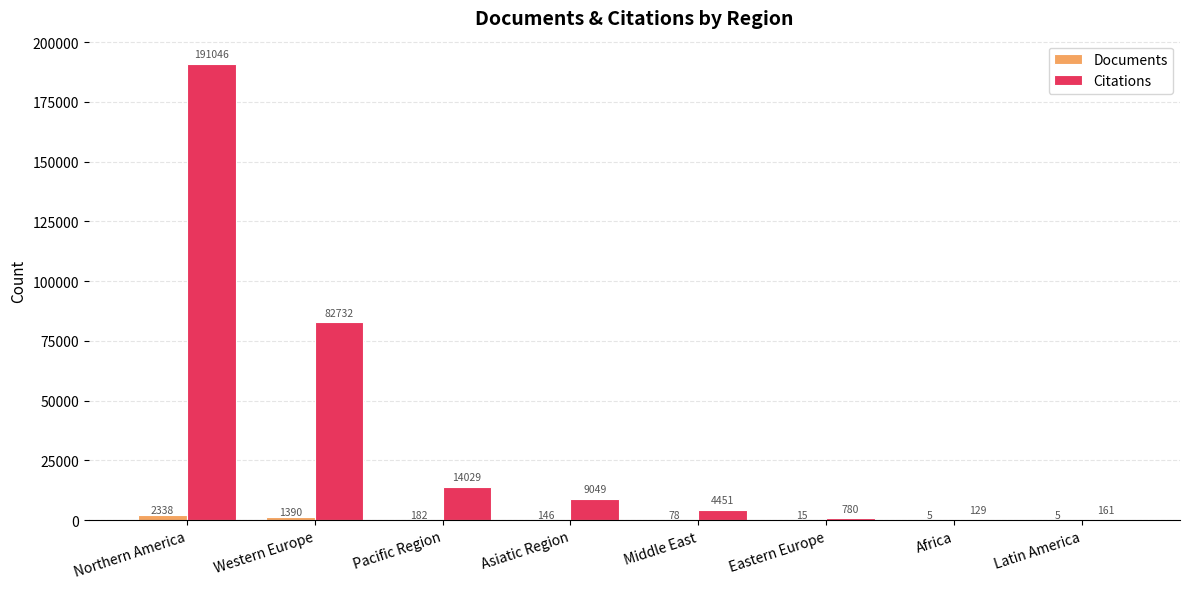

What is the sum of all Citations values?

302377